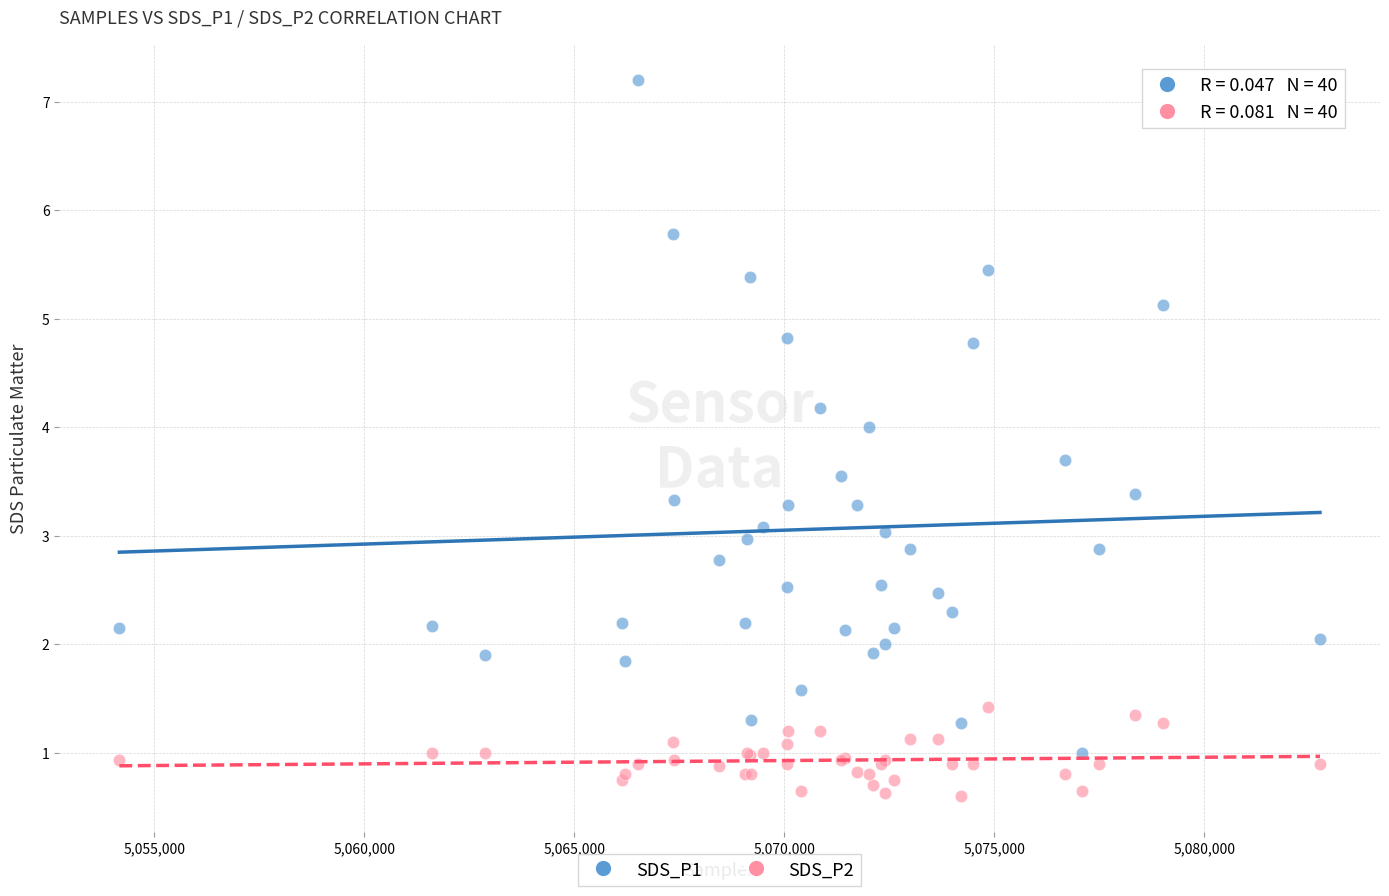

Which series contains the highest Y value?

SDS_P1